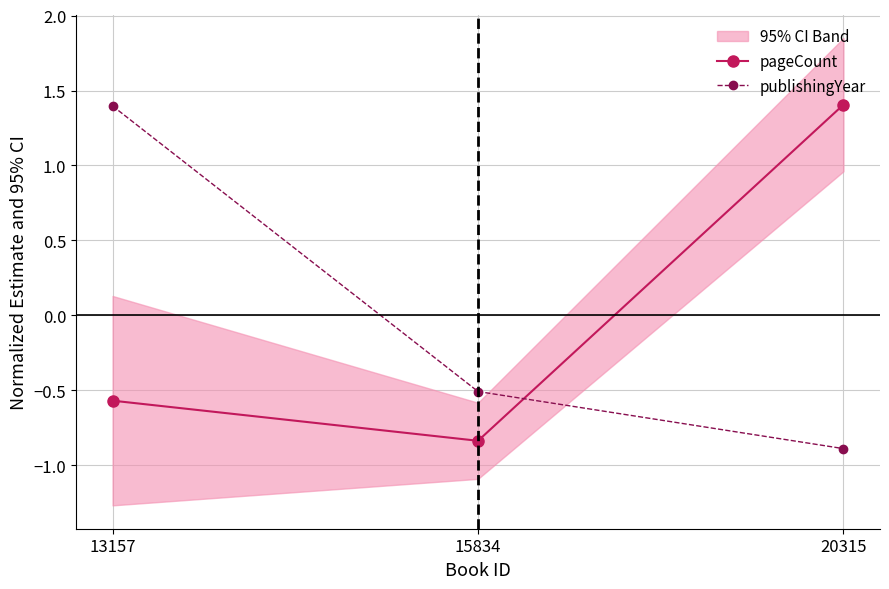

What is the minimum value shown in the chart?

-0.9